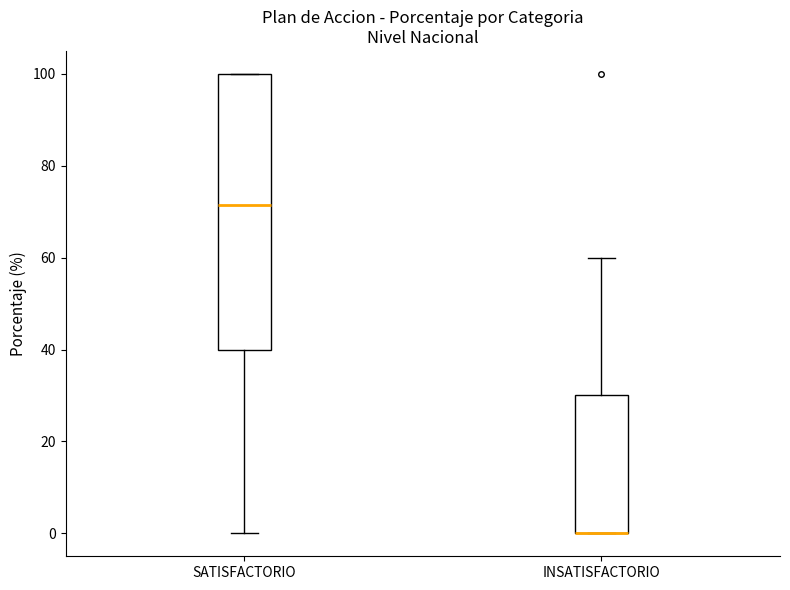

Reading left to right, transcribe this box plot: for each box, give where its median line is, the range the box spans, and where its two whiskers end, as read against the y-axis. The values are not printed on the chart, so give them approximately, as read against the axis.

SATISFACTORIO: median 72, box 40 to 100, whiskers 0 to 100
INSATISFACTORIO: median 0 (drawn on the box's lower edge), box 0 to 30, whiskers 0 to 60